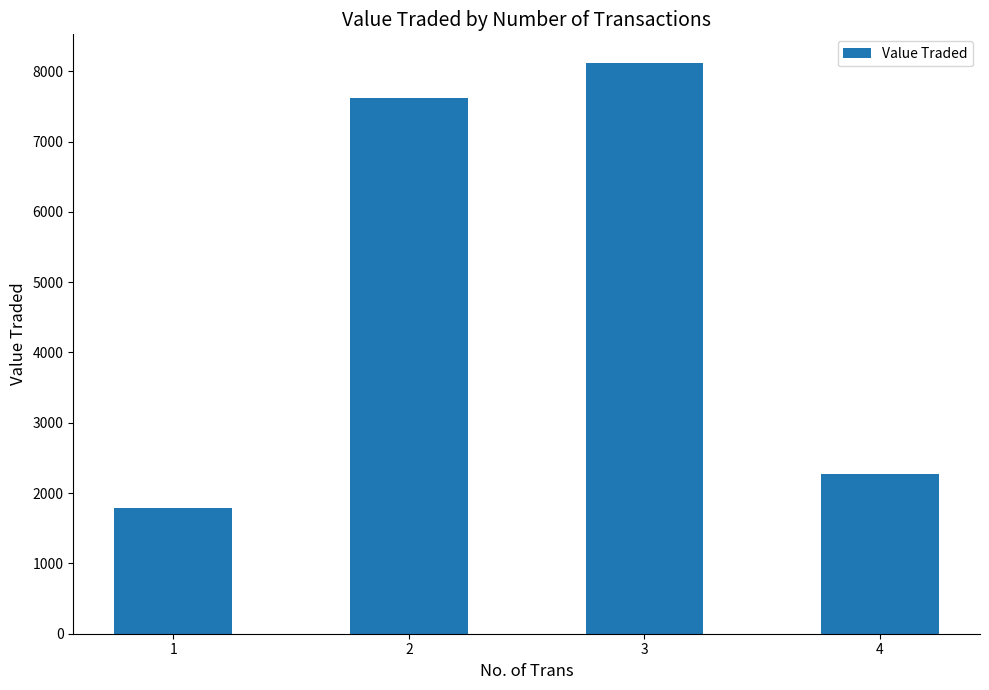

Are the bars grouped side by side (vs. stacked)?

No